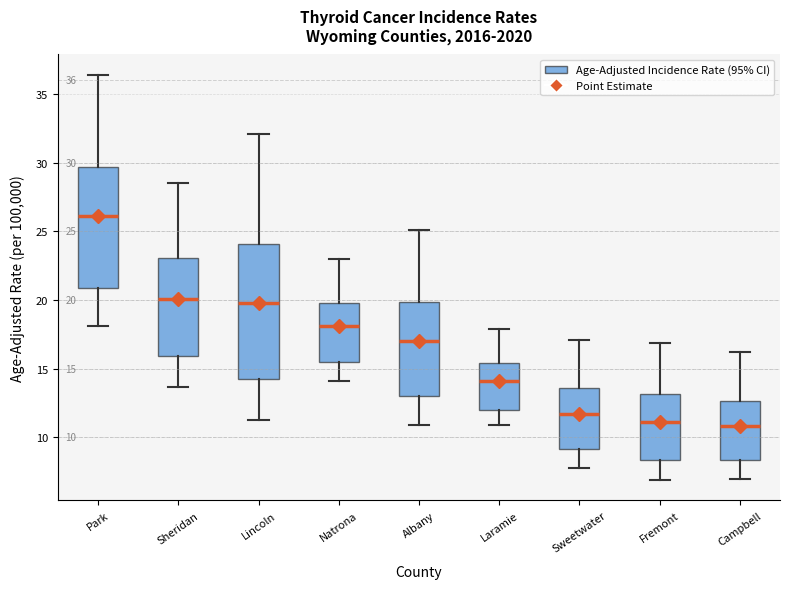

Which box is the tallest, from its lower edge to its upper edge?

Lincoln